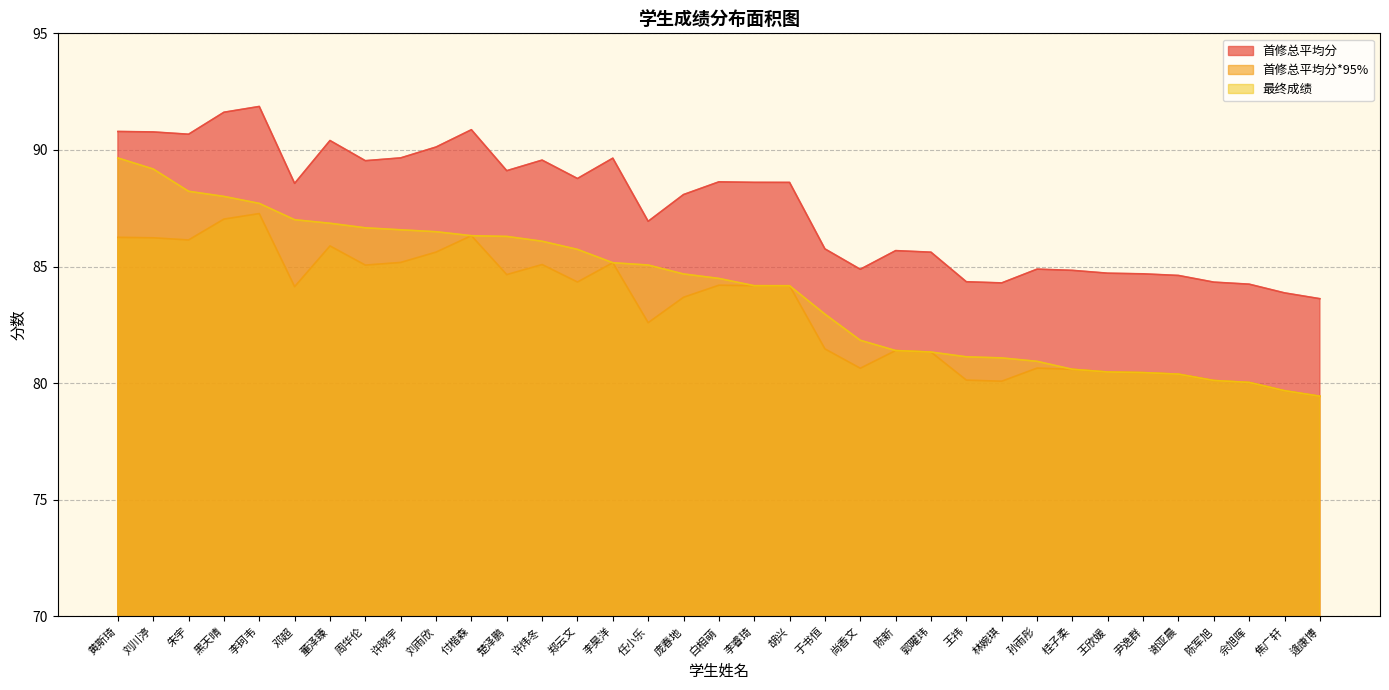

True or false: 首修总平均分 and 最终成绩 intersect in this chart.

False